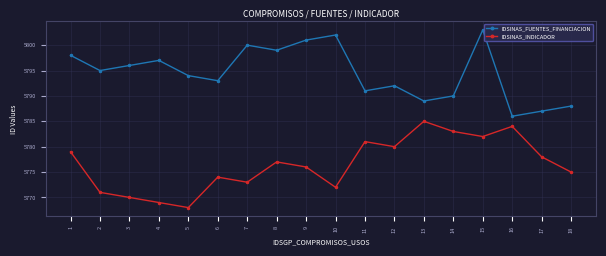

What is the spread (max minus min) of values at 10?

30